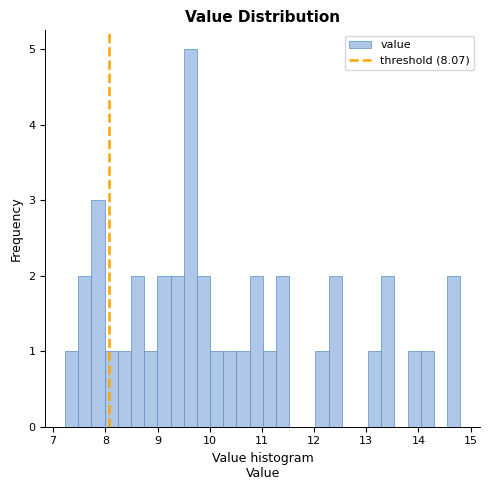

Read against the x-axis, roughly where is the centre of the tallest bar?

9.6